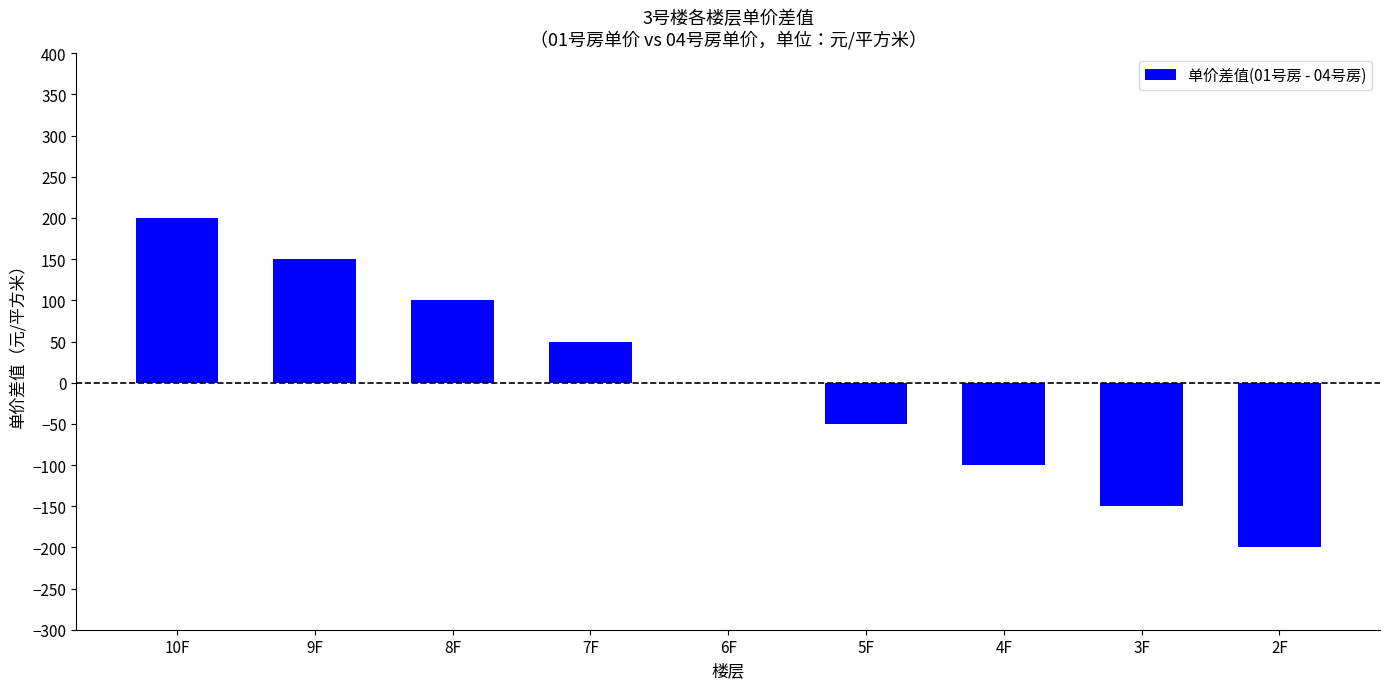

Between 7F and 9F, which is larger?

9F